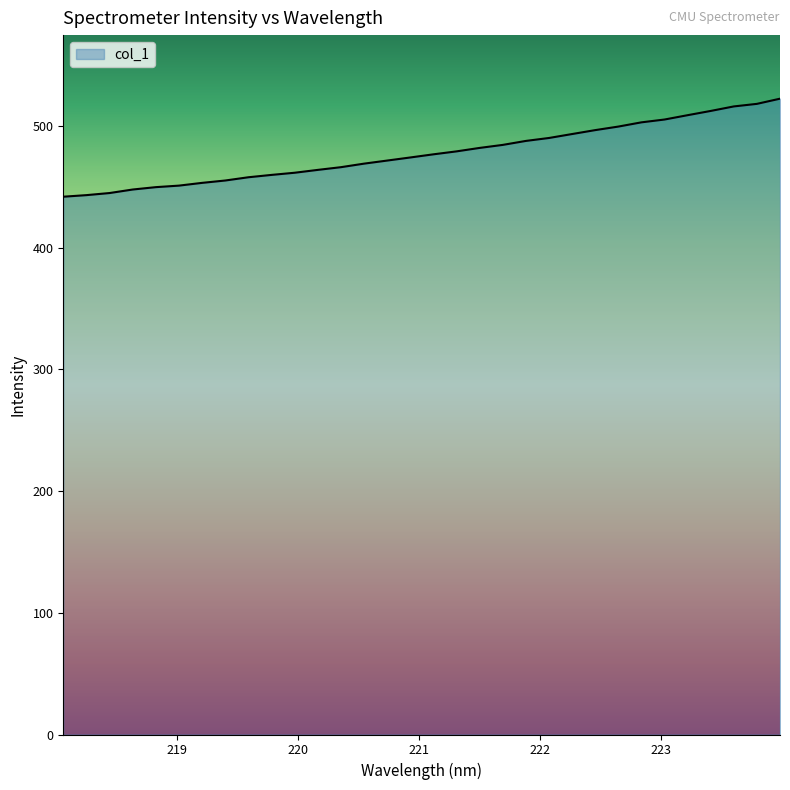

What is the sum of all values?

15286.9